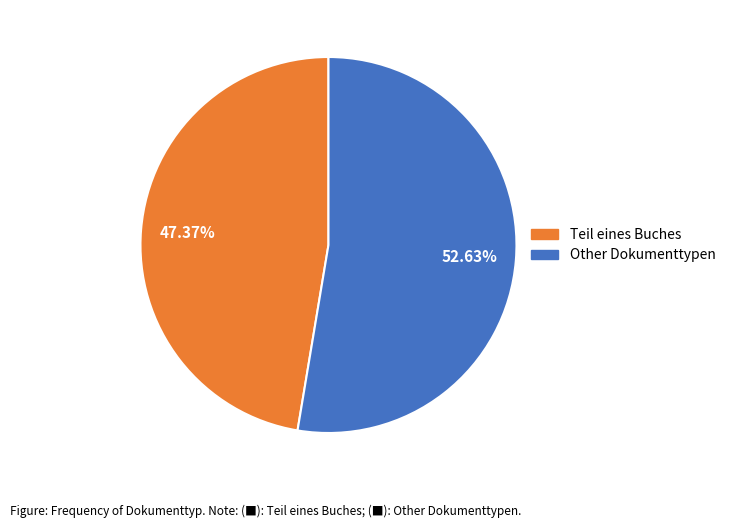

Does any single category account for the majority?

Yes